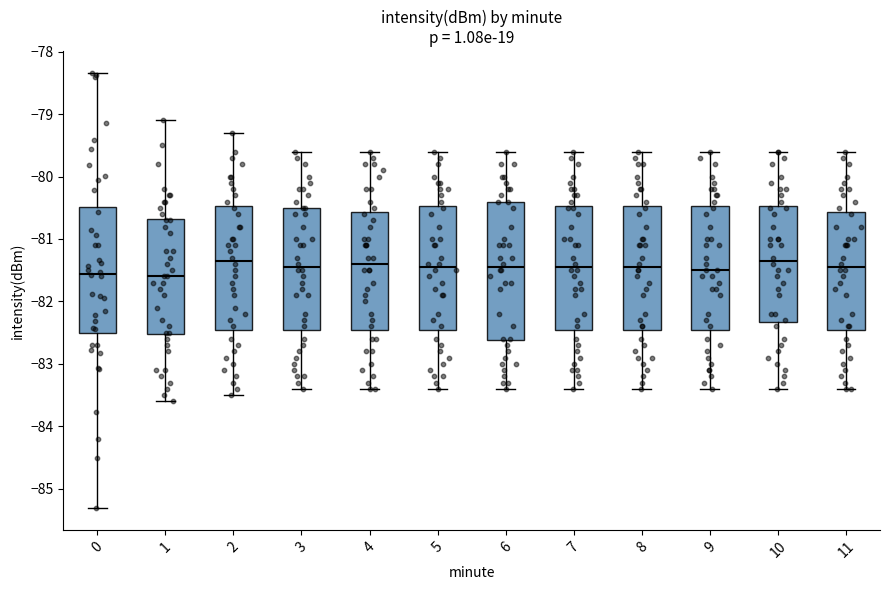

Where does the lower whisker of the box at x = 5 end on the y-axis? The values are not printed on the chart, so give them approximately, as read against the axis.

-83.4